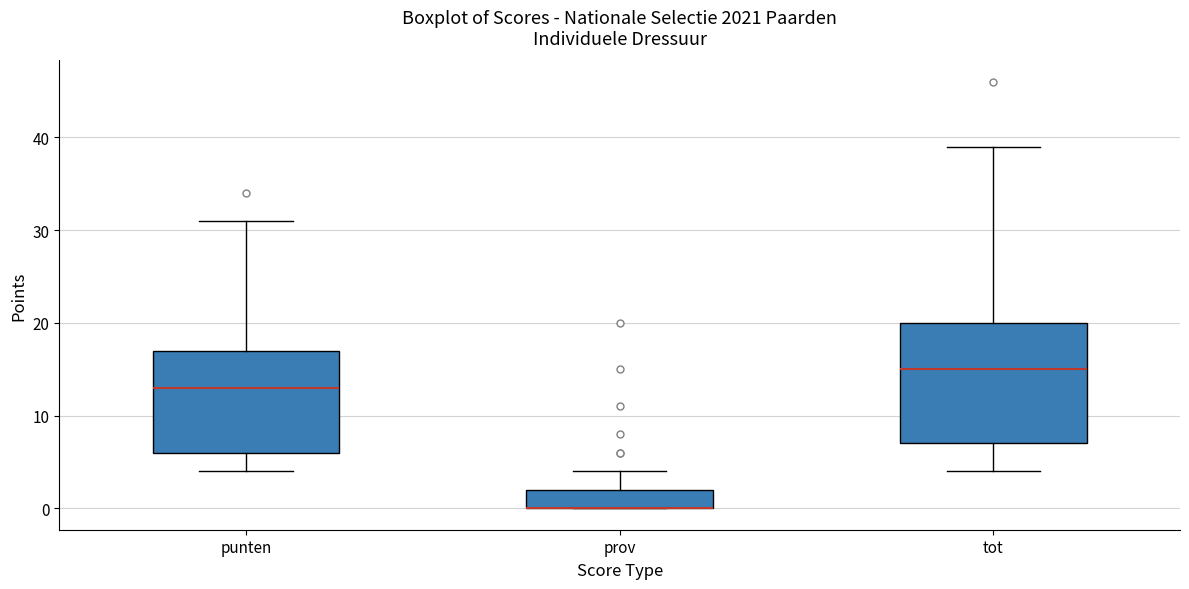

Comparing the boxes themselves (not the whiskers), which one is the tallest?

tot